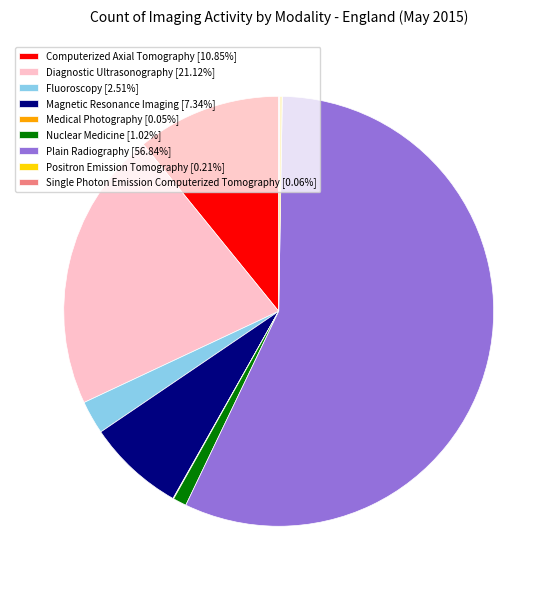

Which has a higher value, Nuclear Medicine or Plain Radiography?

Plain Radiography